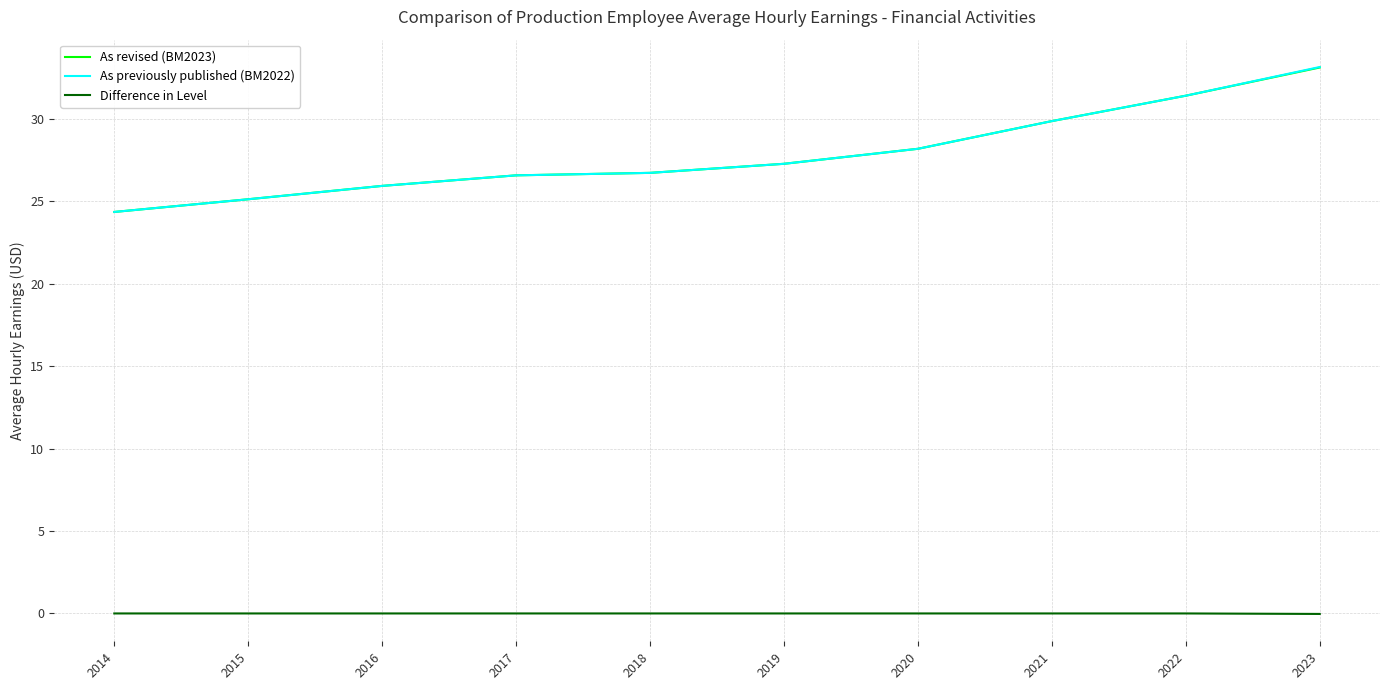

Count the number of data series in this chart.

3